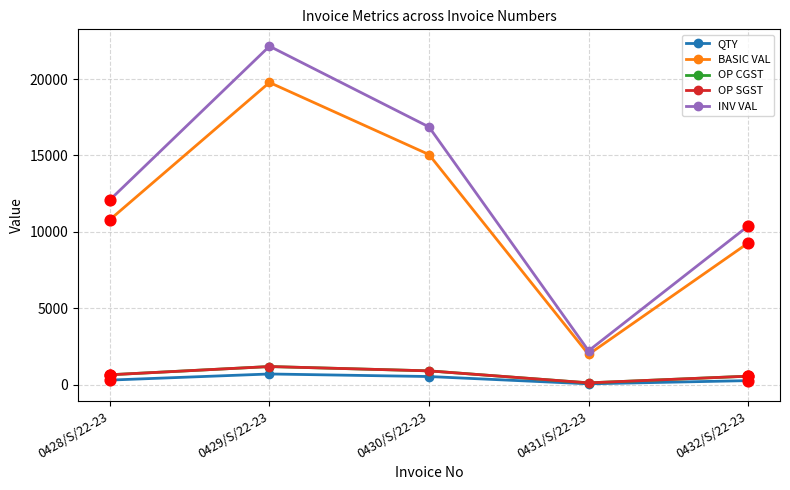

Does the chart have visible grid lines?

Yes